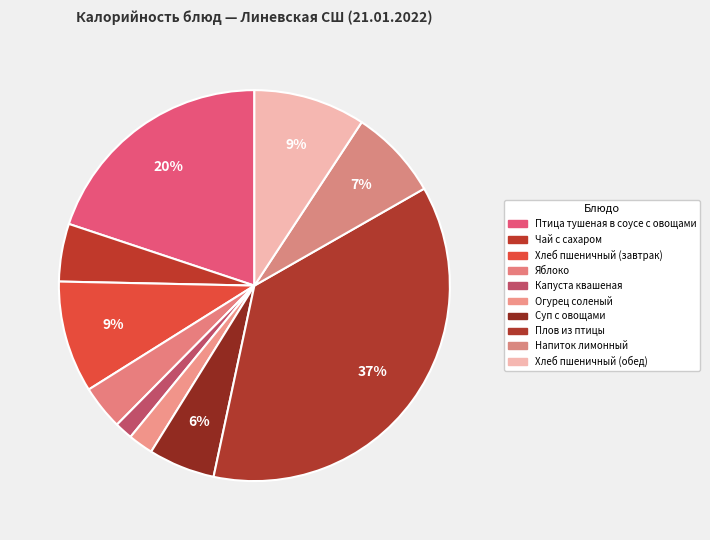

To the nearest percent, what portion does Капуста квашеная represent?

1%